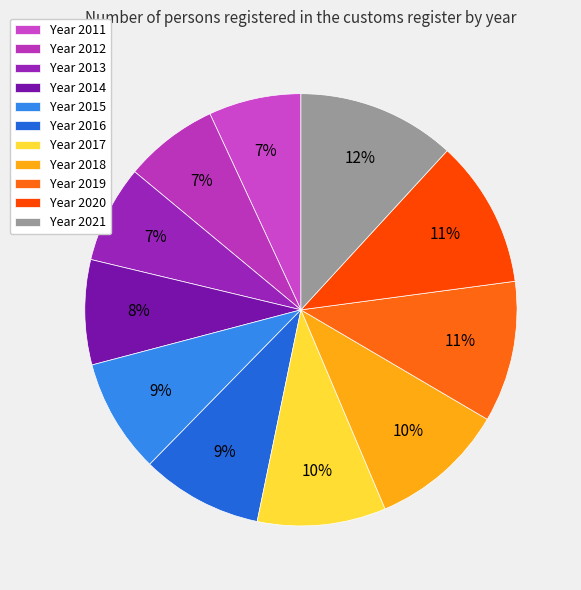

What is the smallest slice in the pie chart?

2011